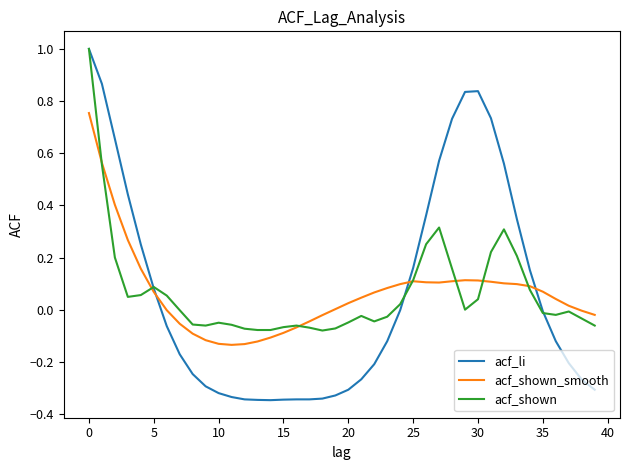

Which series has the largest range (max minus min)?

acf_li